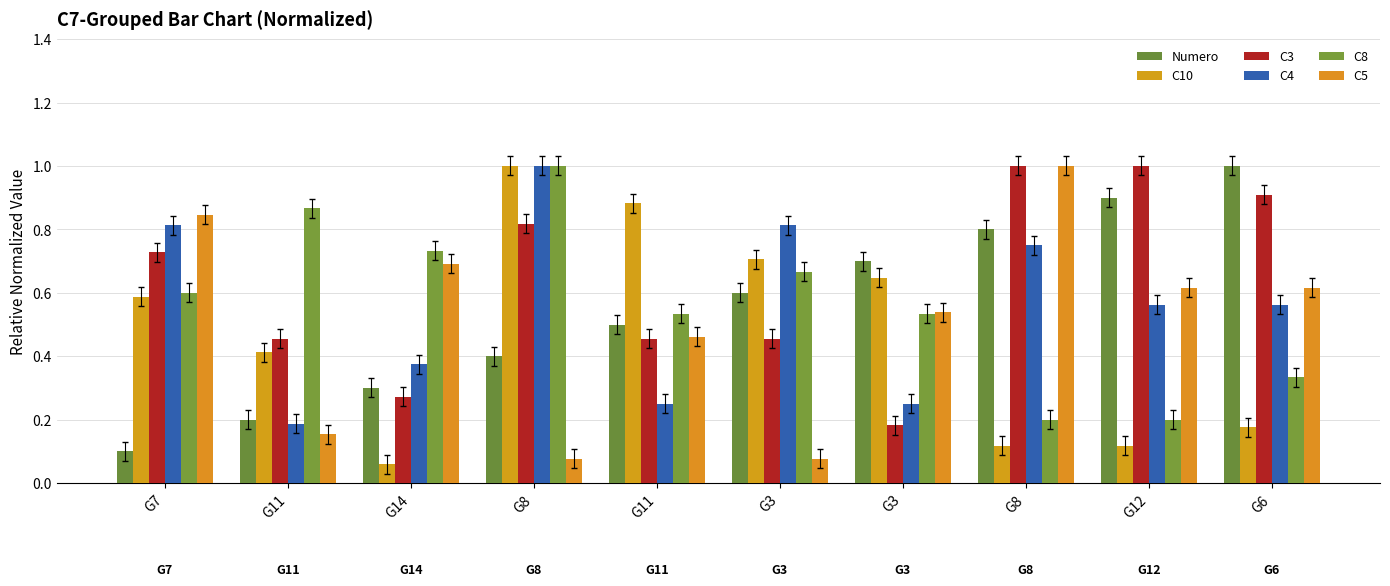

How many groups of bars are there?

10